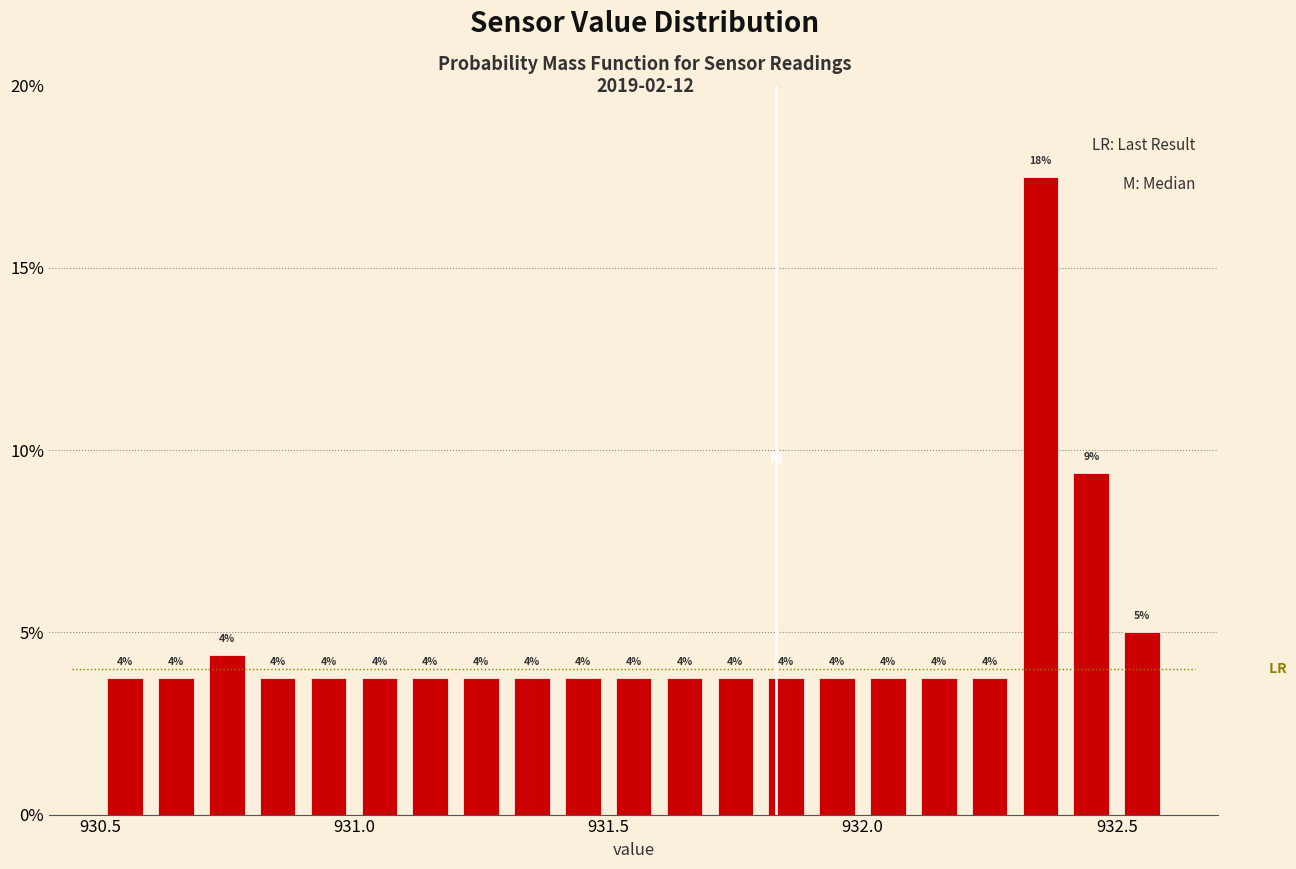

Around what value on the x-axis is the tallest bar? Give the approximate position of its centre, as read against the axis.

932.35